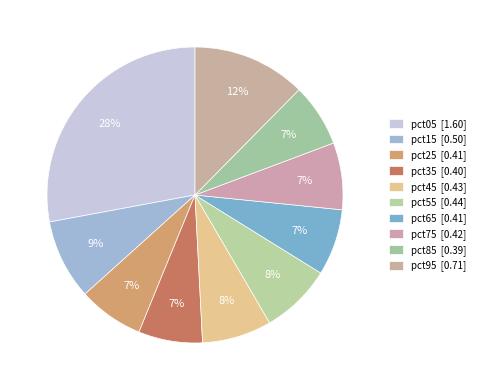

Between pct85 and pct05, which is larger?

pct05